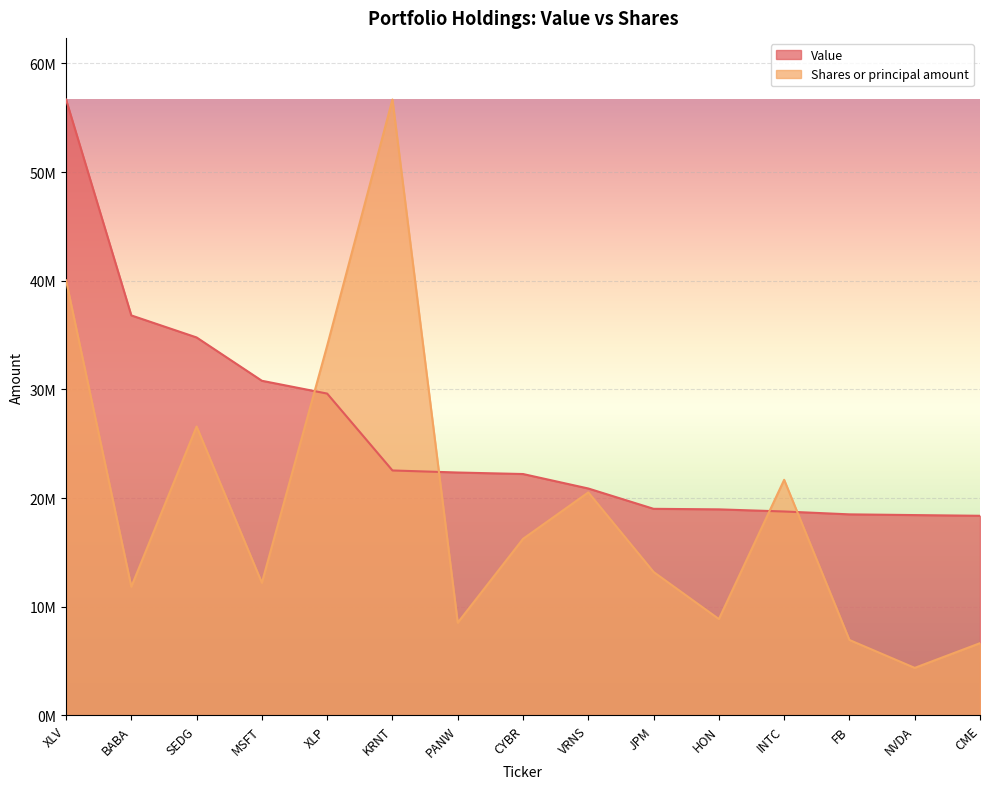

What is the difference between the maximum and minimum values in the Shares or principal amount series?

52307039.4